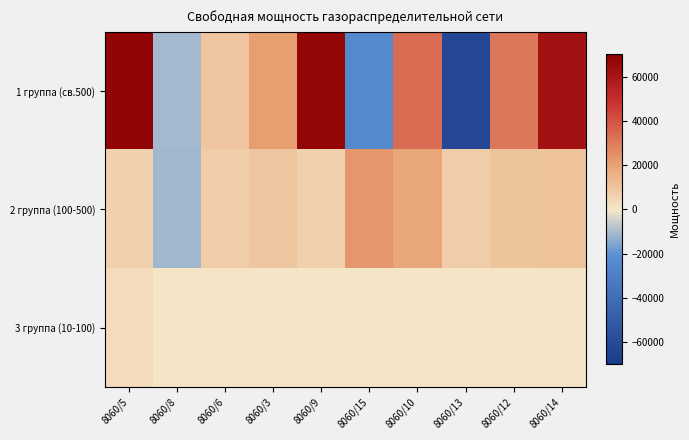

What is the total value across all series at 8060/3?

30907